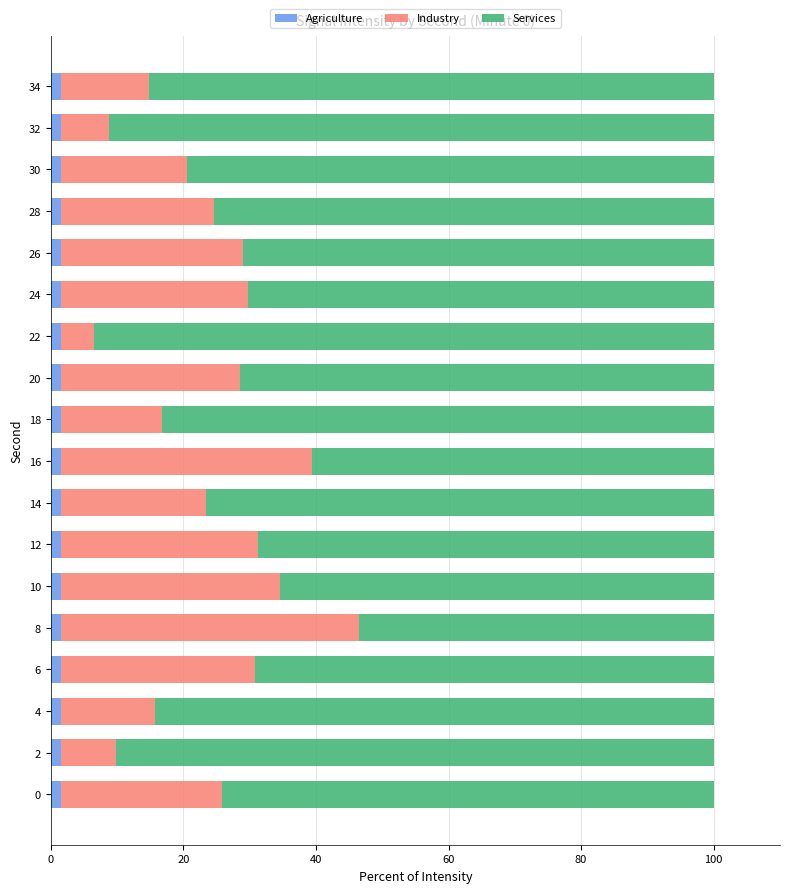

What is the sum of all Agriculture values?

27.0